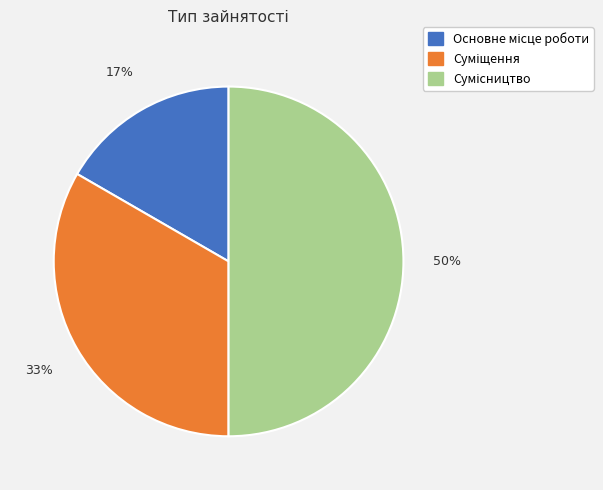

To the nearest percent, what is the average slice percentage?

33%